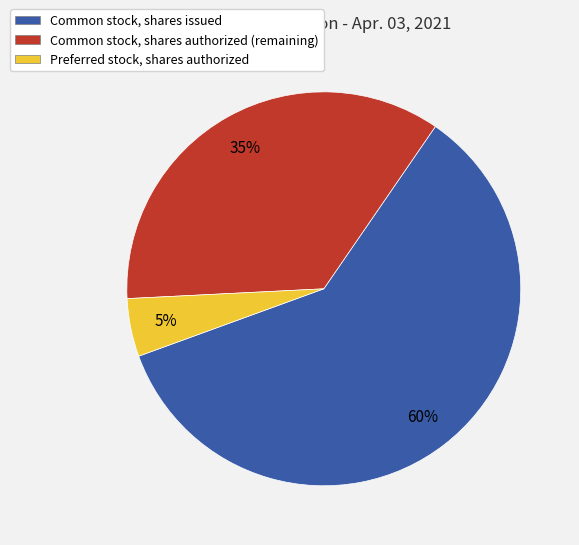

To the nearest percent, what percentage of the pie is Common stock, shares authorized?

35%